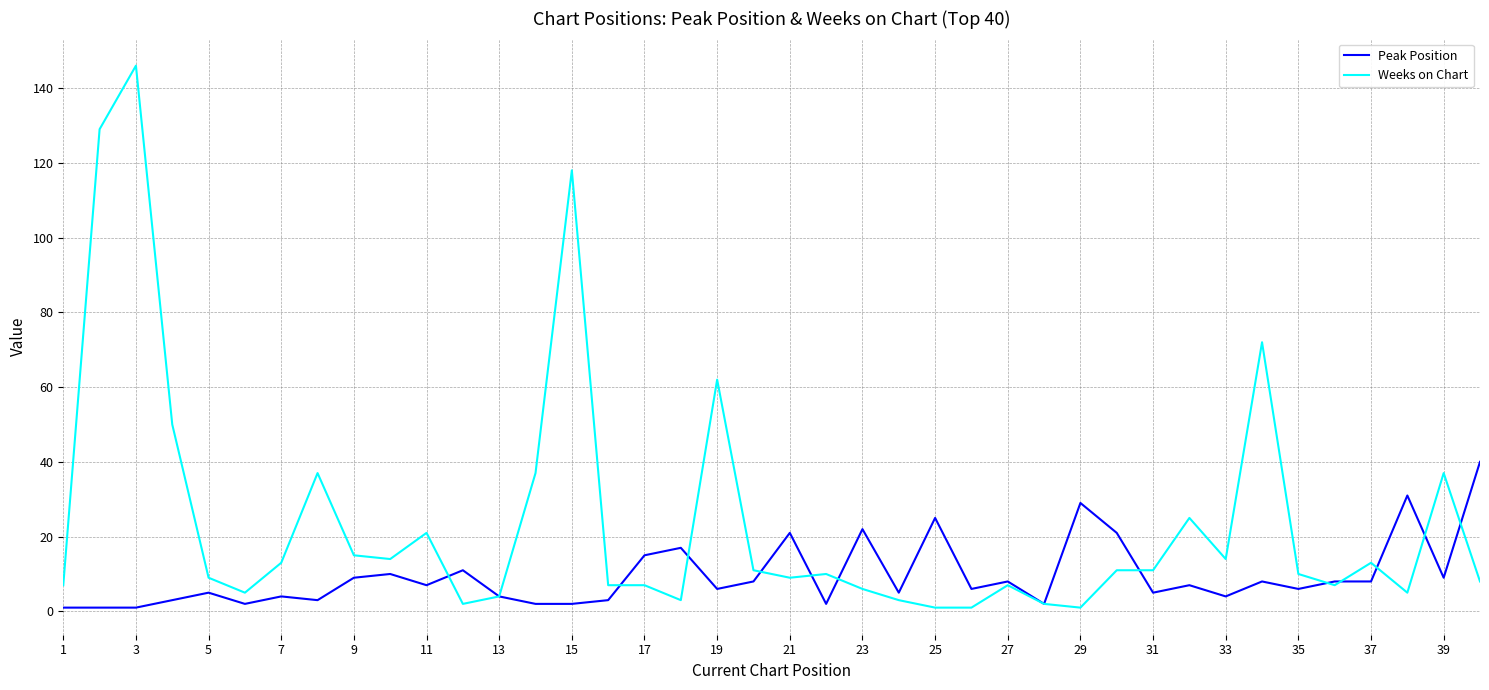

Which series has the widest spread of values?

Weeks on Chart